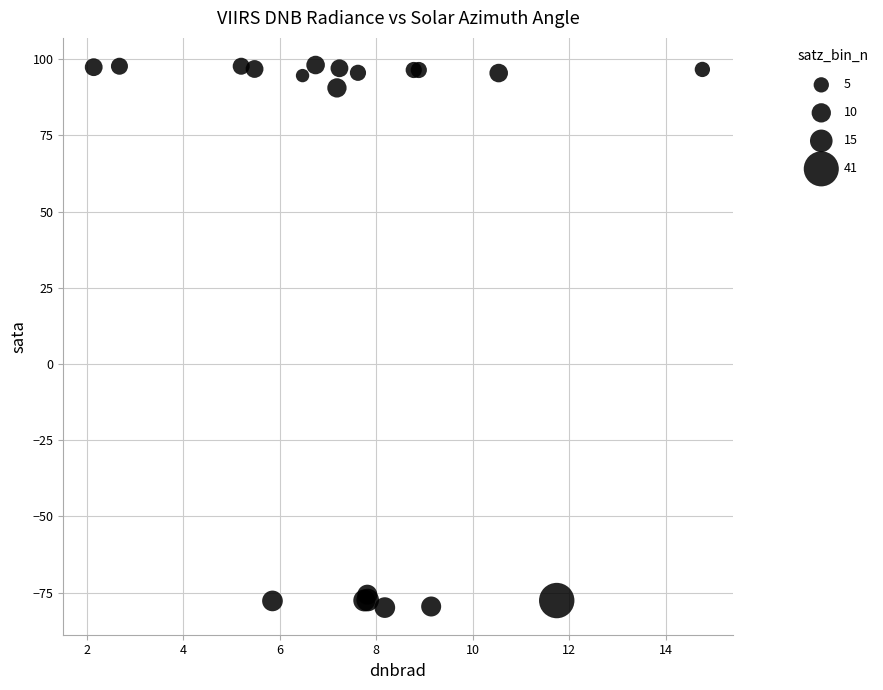

What Y value in the scatter plot is closest to 9?

90.6